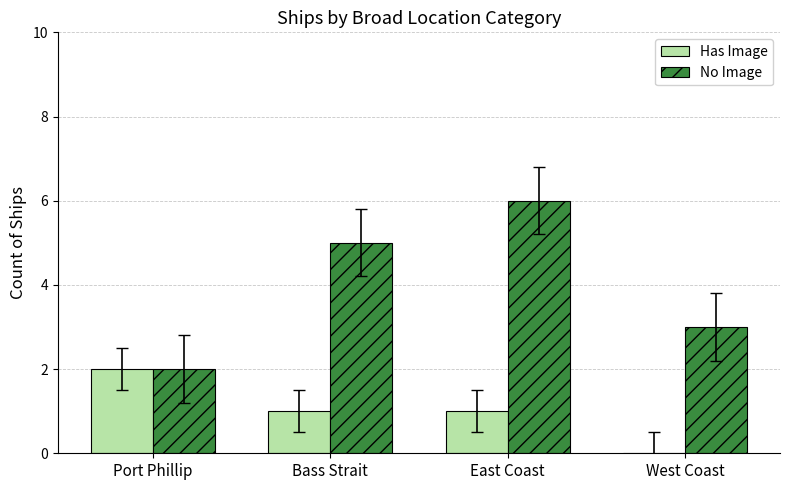

At which category is the sum across all series the highest?

East Coast